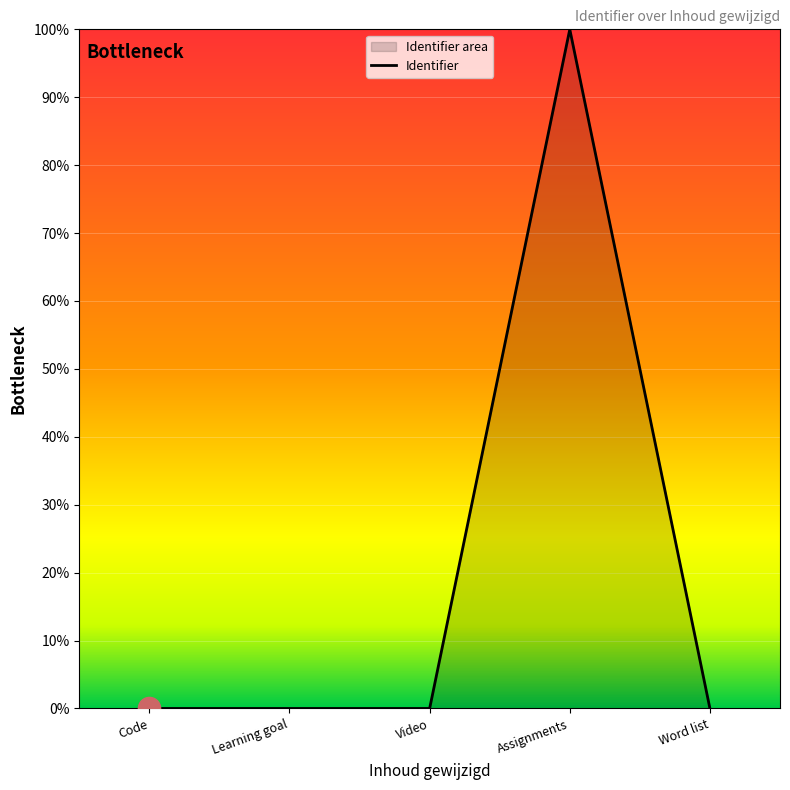

Reading left to right, what are all the values shown in this chart?

0.0	0.0	0.0	100.0	0.0